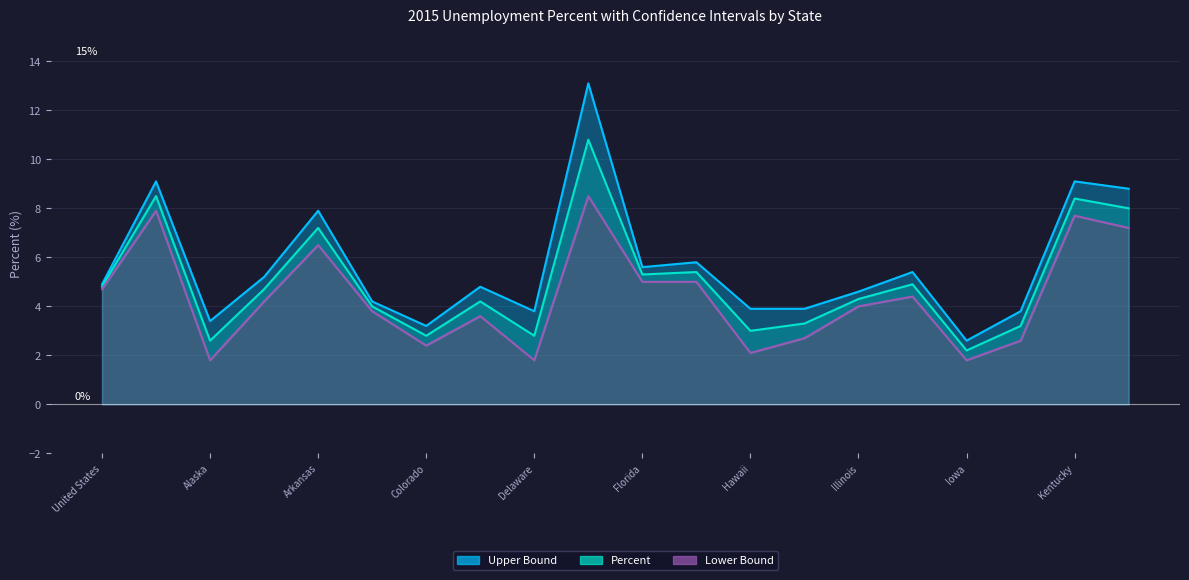

Which category has the lowest value across all series?

Alaska